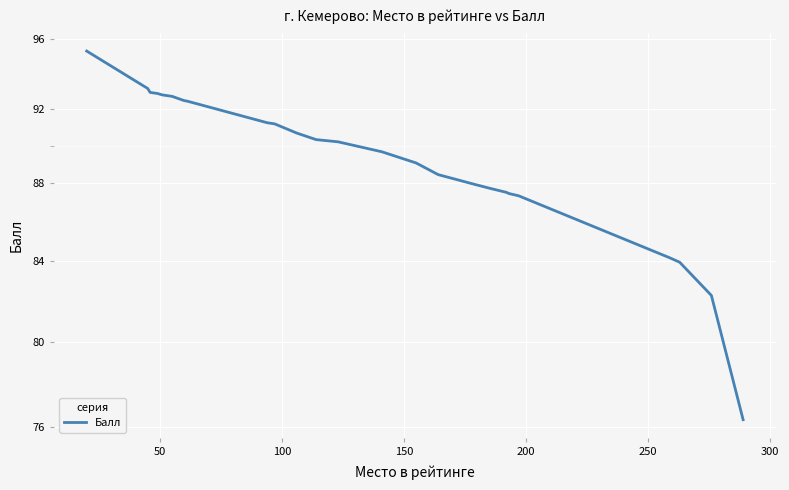

What is the difference between the maximum and minimum values?

18.9